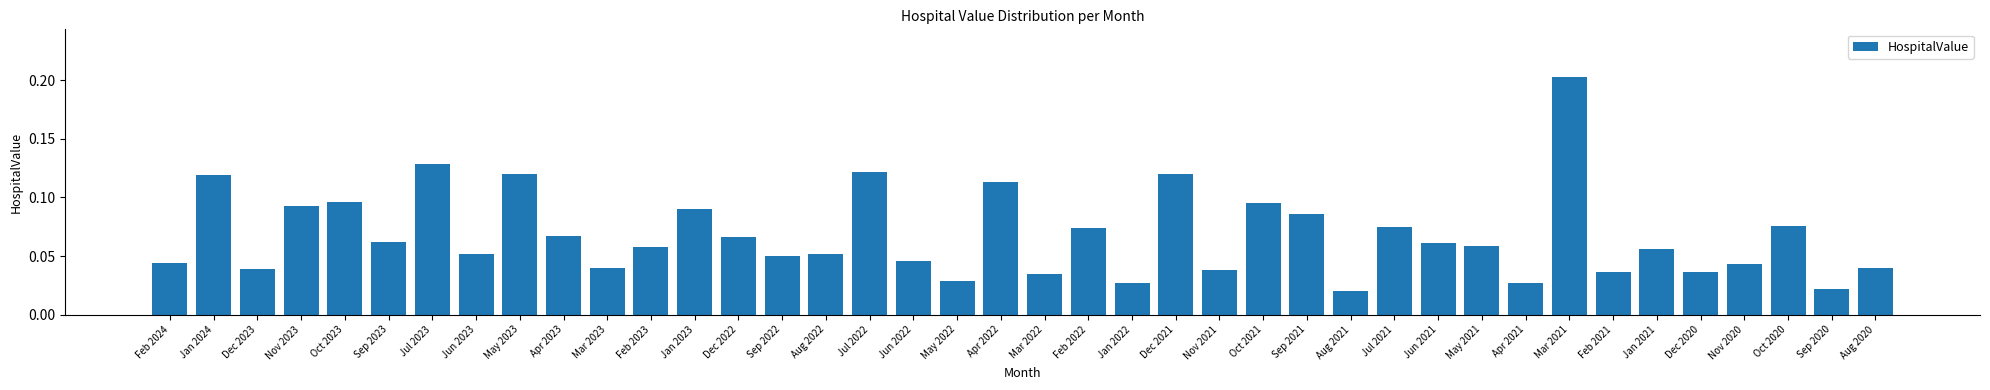

The value at Feb 2021 is 0.1. True or false?

False